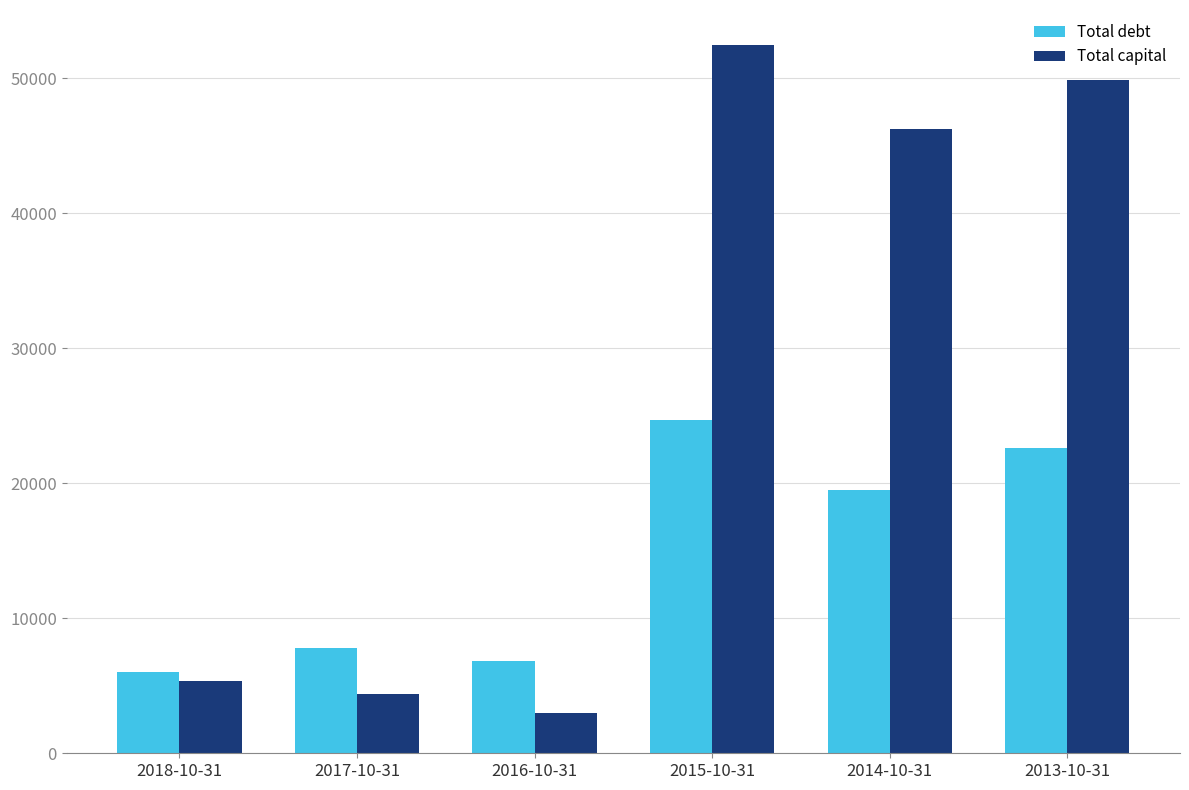

At 2017-10-31, list the series in order from smallest to largest.

Total capital, Total debt